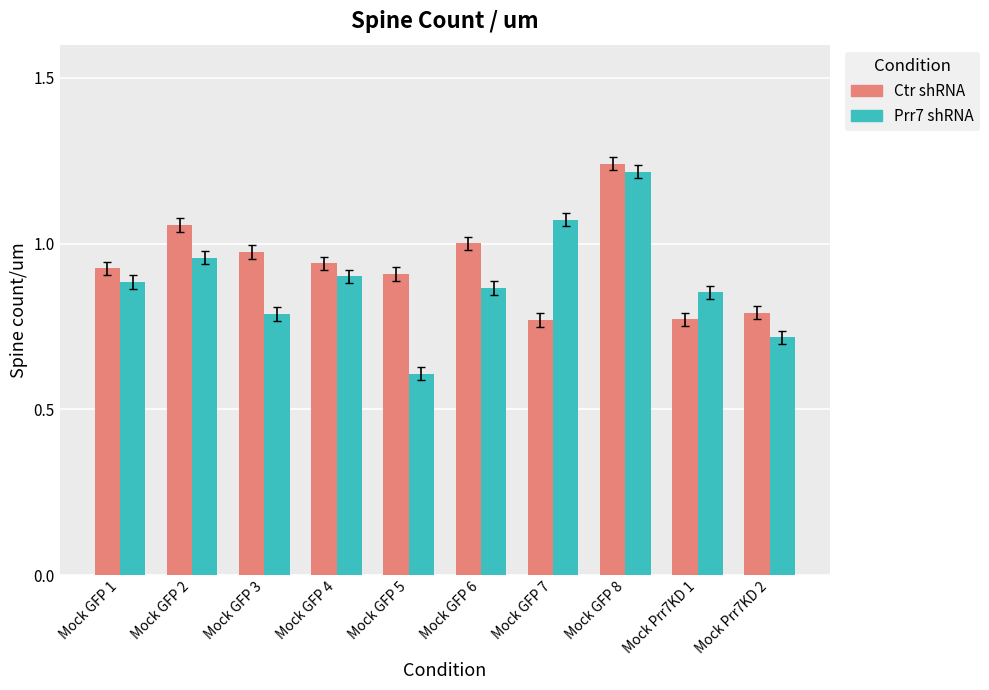

Rank the series by their maximum value, from lowest to highest.

Prr7 shRNA, Ctr shRNA